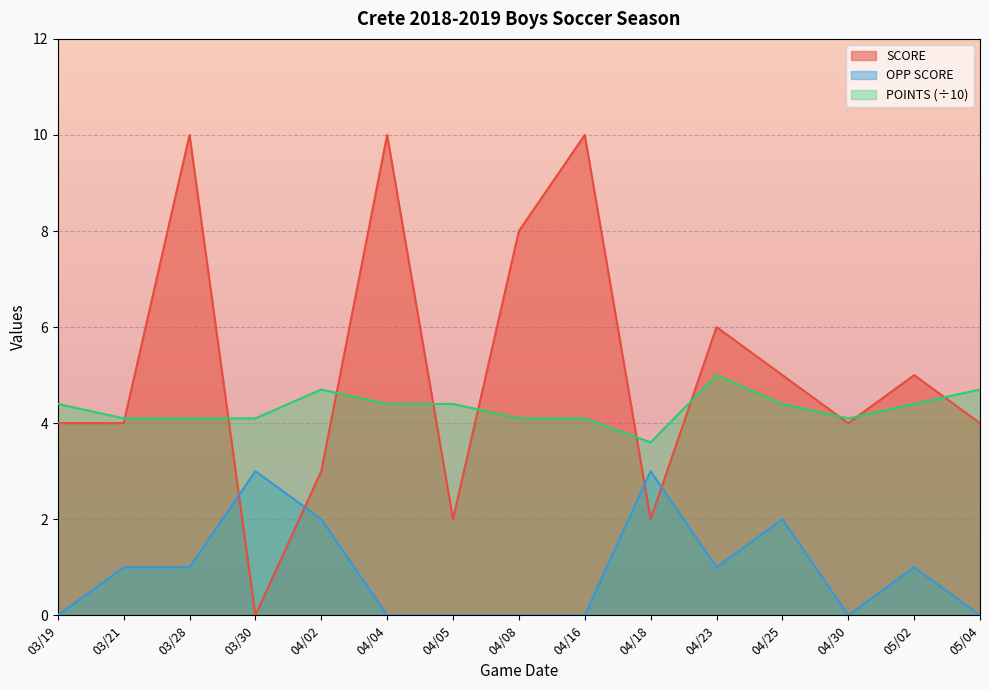

What is the total value across all series at 04/16?

14.1